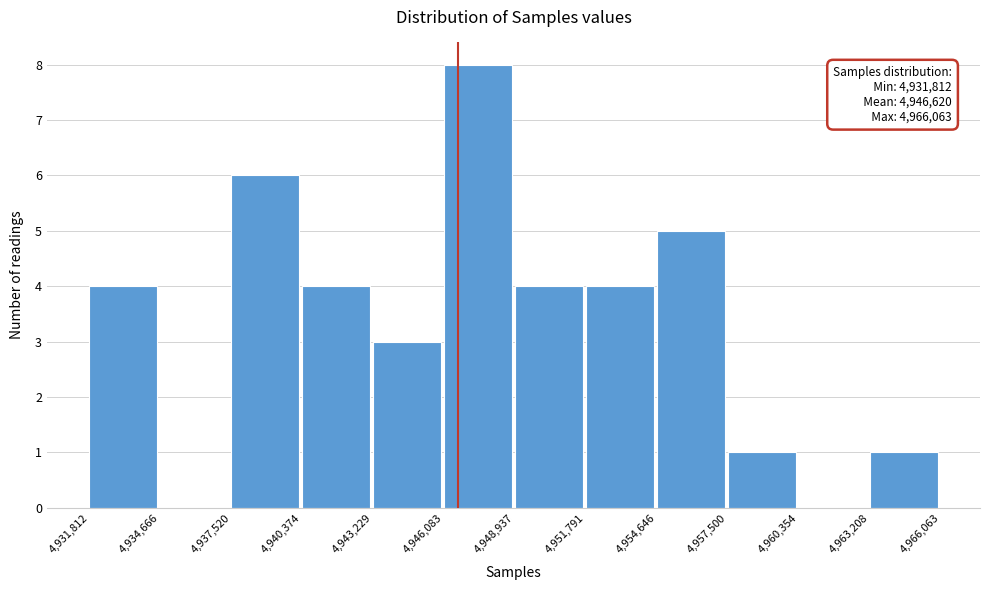

Over which range of the x-axis is the bar tallest?

4,946,083 to 4,948,937